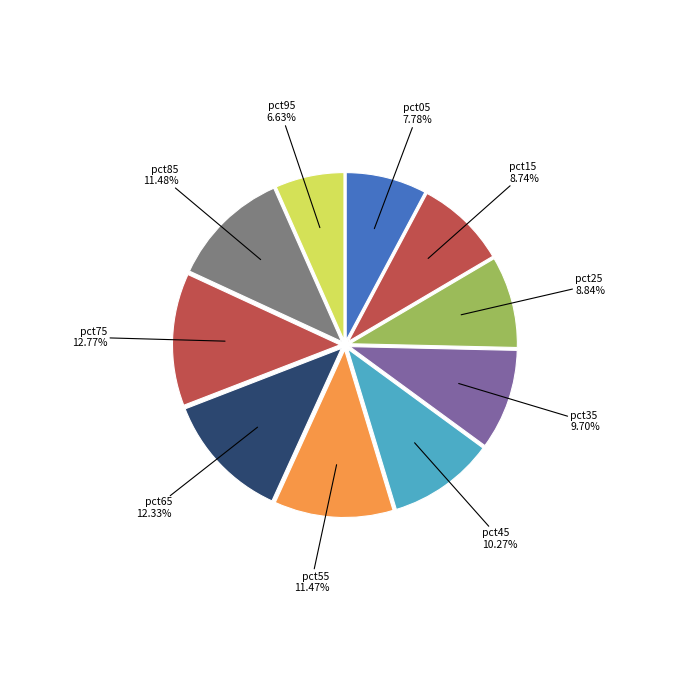

How many slices are in this pie chart?

10